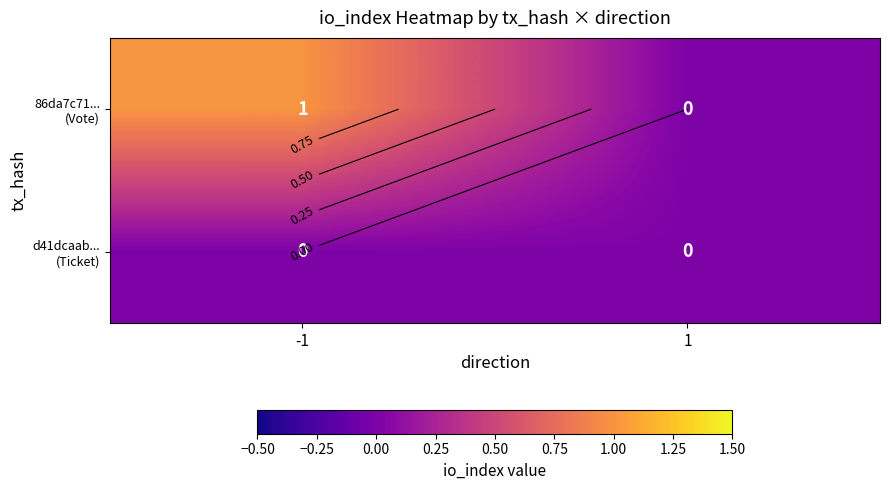

True or false: 86da7c71... (Vote) has a value of 1 at -1.

False